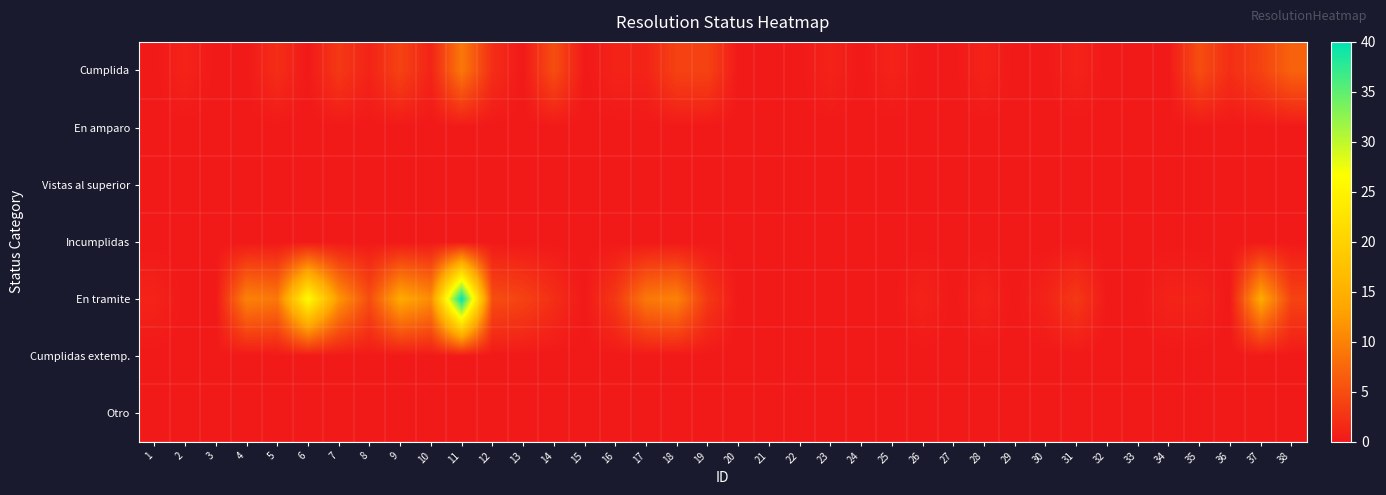

Reading left to right, what are all the values shown in this chart?

Cumplida: 1=0	2=1	3=0	4=0	5=2	6=0	7=3	8=1	9=4	10=1	11=9	12=2	13=0	14=5	15=0	16=1	17=1	18=4	19=4	20=0	21=0	22=0	23=1	24=0	25=1	26=0	27=0	28=1	29=0	30=0	31=1	32=0	33=0	34=0	35=5	36=2	37=4	38=7
En amparo: 1=0	2=0	3=0	4=0	5=0	6=0	7=0	8=0	9=0	10=0	11=0	12=0	13=0	14=0	15=0	16=0	17=0	18=0	19=0	20=0	21=0	22=0	23=0	24=0	25=0	26=0	27=0	28=0	29=0	30=0	31=0	32=0	33=0	34=0	35=0	36=0	37=0	38=0
Vistas al superior: 1=0	2=0	3=0	4=0	5=0	6=0	7=0	8=0	9=0	10=0	11=0	12=0	13=0	14=0	15=0	16=0	17=0	18=0	19=0	20=0	21=0	22=0	23=0	24=0	25=0	26=0	27=0	28=0	29=0	30=0	31=0	32=0	33=0	34=0	35=0	36=0	37=0	38=0
Incumplidas: 1=0	2=0	3=0	4=0	5=0	6=0	7=0	8=0	9=0	10=0	11=0	12=0	13=0	14=0	15=0	16=0	17=0	18=0	19=0	20=0	21=0	22=0	23=0	24=0	25=0	26=0	27=0	28=0	29=0	30=0	31=0	32=0	33=0	34=0	35=0	36=0	37=0	38=0
En tramite: 1=1	2=0	3=0	4=10	5=9	6=26	7=12	8=5	9=14	10=11	11=40	12=5	13=4	14=2	15=0	16=3	17=9	18=10	19=3	20=0	21=0	22=0	23=0	24=0	25=0	26=1	27=0	28=1	29=0	30=1	31=3	32=0	33=0	34=1	35=1	36=0	37=14	38=4
Cumplidas extemp.: 1=0	2=0	3=0	4=0	5=0	6=0	7=0	8=0	9=0	10=0	11=0	12=0	13=0	14=0	15=0	16=0	17=0	18=0	19=0	20=0	21=0	22=0	23=0	24=0	25=0	26=0	27=0	28=0	29=0	30=0	31=0	32=0	33=0	34=0	35=0	36=0	37=0	38=0
Otro: 1=0	2=0	3=0	4=0	5=0	6=0	7=0	8=0	9=0	10=0	11=0	12=0	13=0	14=0	15=0	16=0	17=0	18=0	19=0	20=0	21=0	22=0	23=0	24=0	25=0	26=0	27=0	28=0	29=0	30=0	31=0	32=0	33=0	34=0	35=0	36=0	37=0	38=0